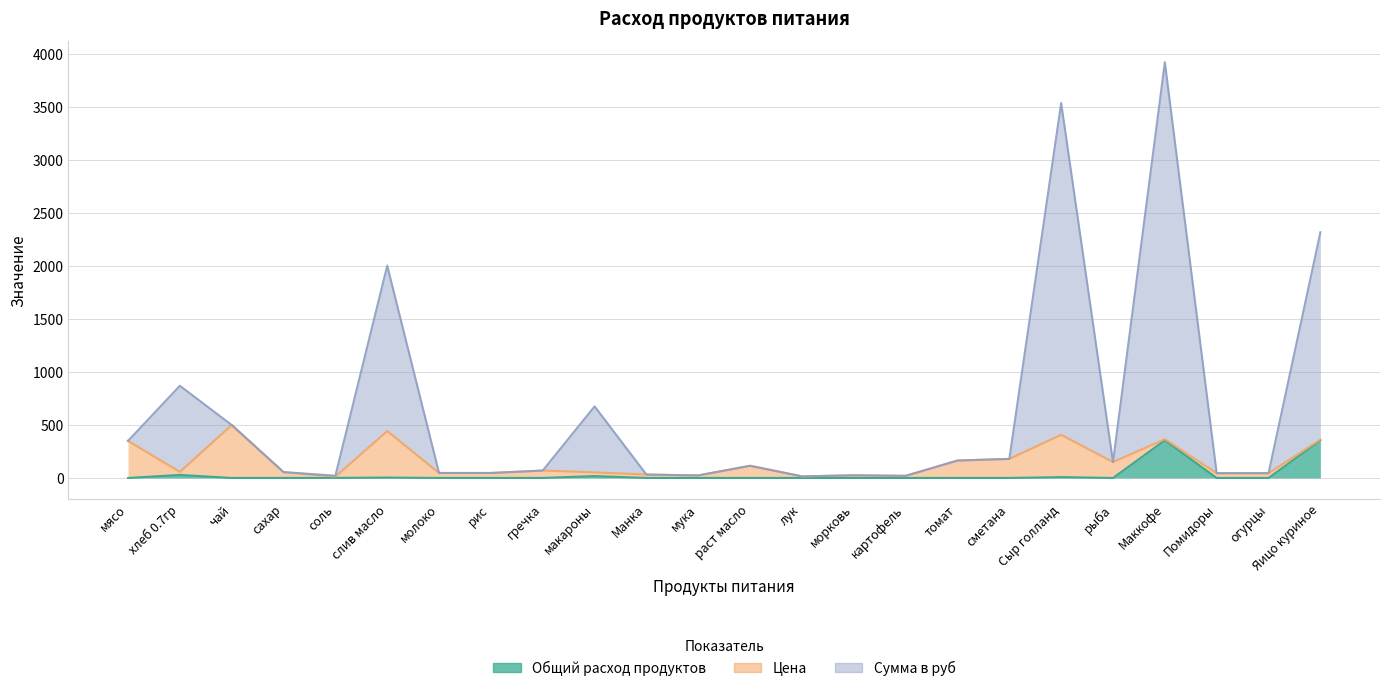

What is the value of the Сумма в руб point at the 7th from the left?

47.0